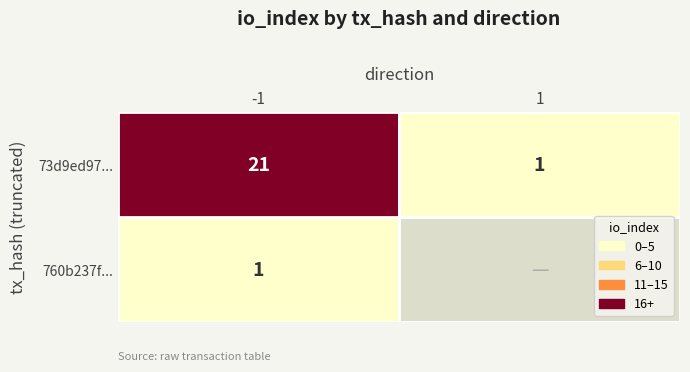

What is the approximate value of 73d9ed97de6f83c8289cfd124da54ce9a43462c at 1?

1